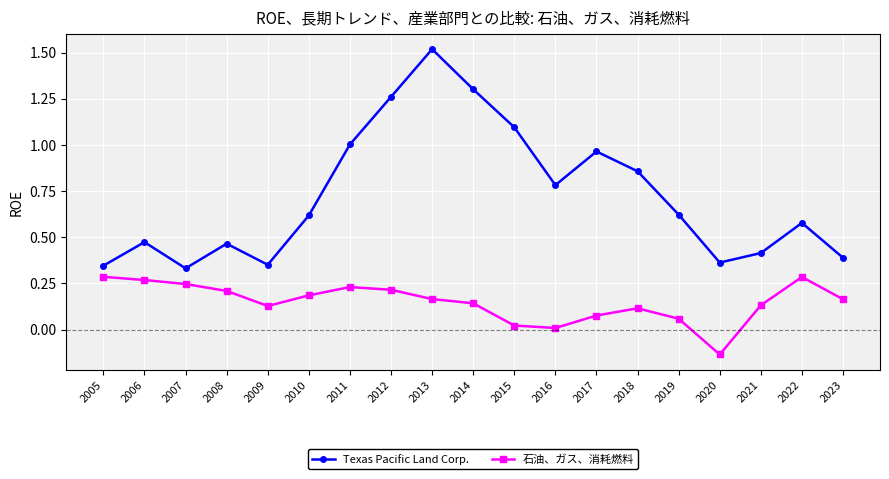

Rank the series by their maximum value, from lowest to highest.

石油、ガス、消耗燃料, Texas Pacific Land Corp.